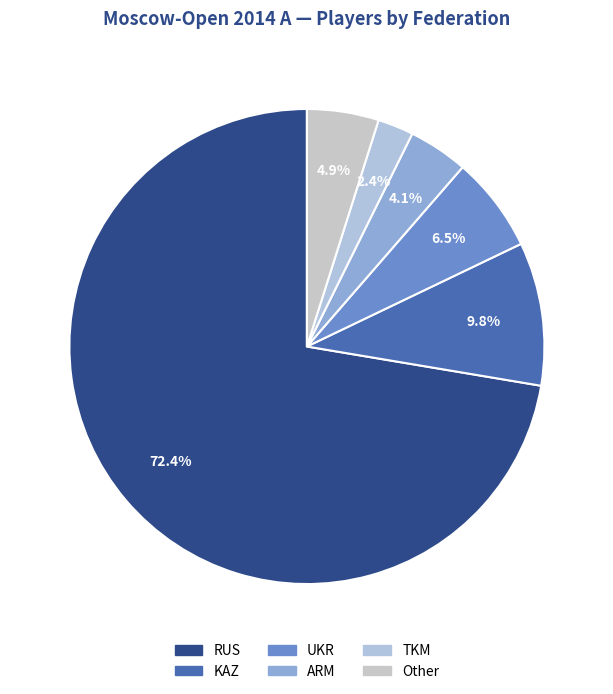

Rank the categories by value from lowest to highest.

TKM, ARM, Other, UKR, KAZ, RUS